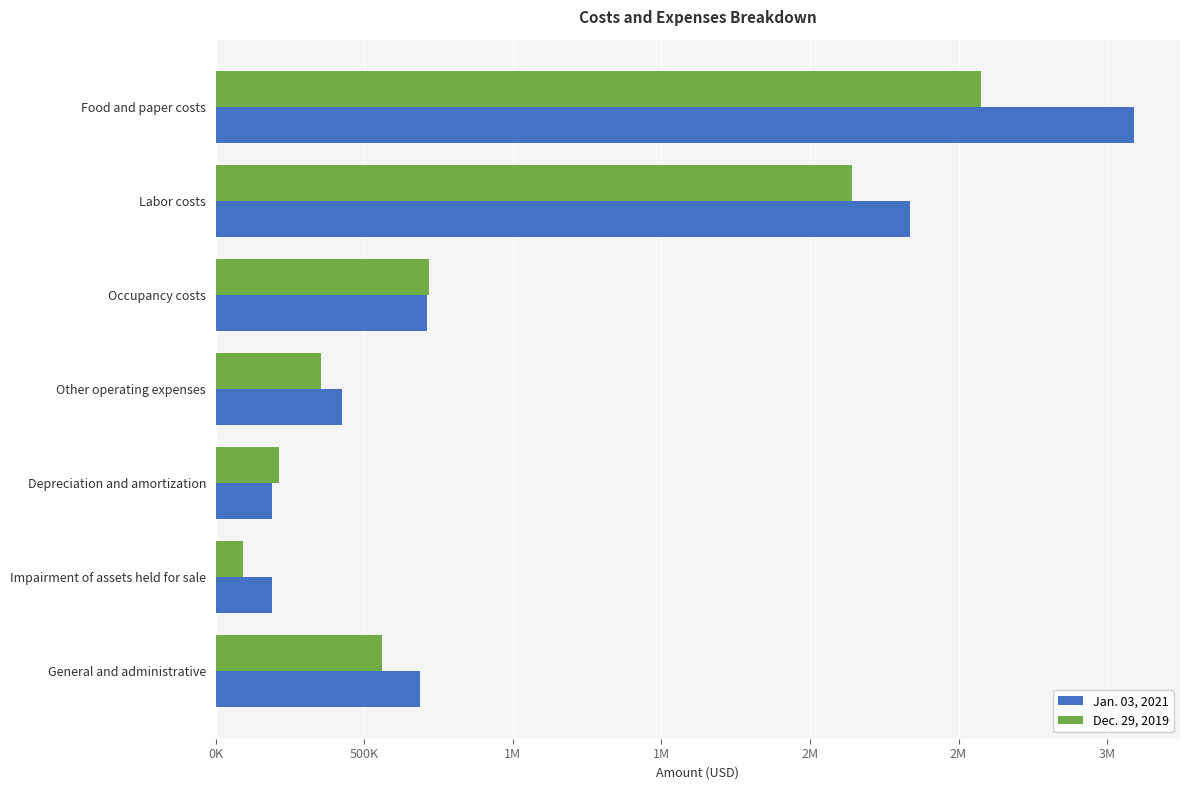

What are all the series names shown in the legend?

Jan. 03, 2021, Dec. 29, 2019